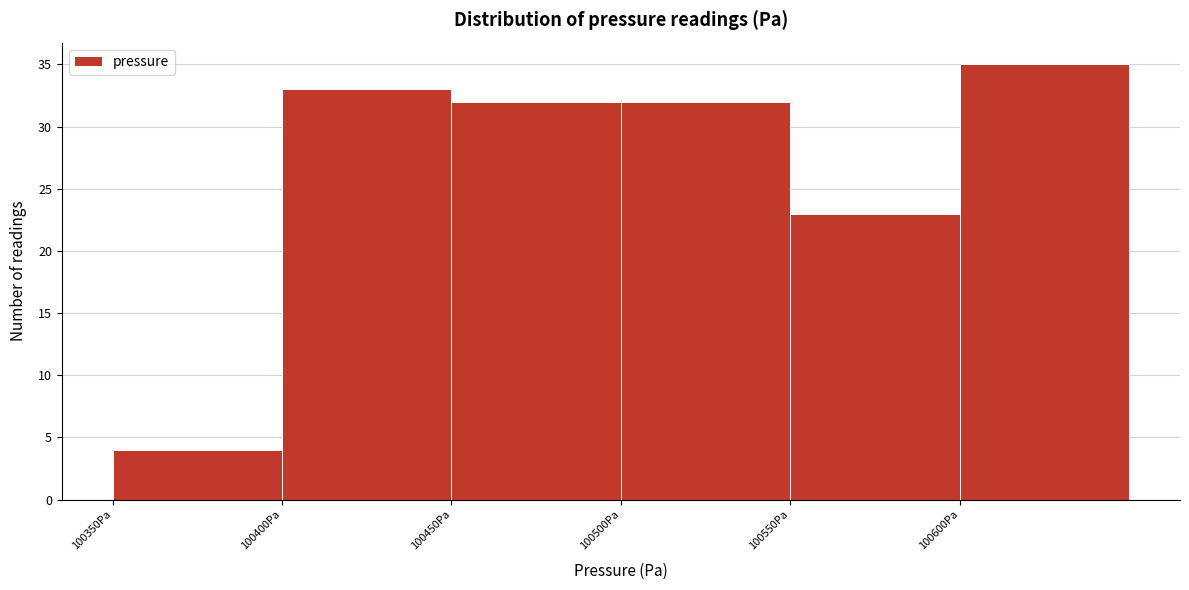

Which range on the x-axis has the tallest bar?

100600 to 100650